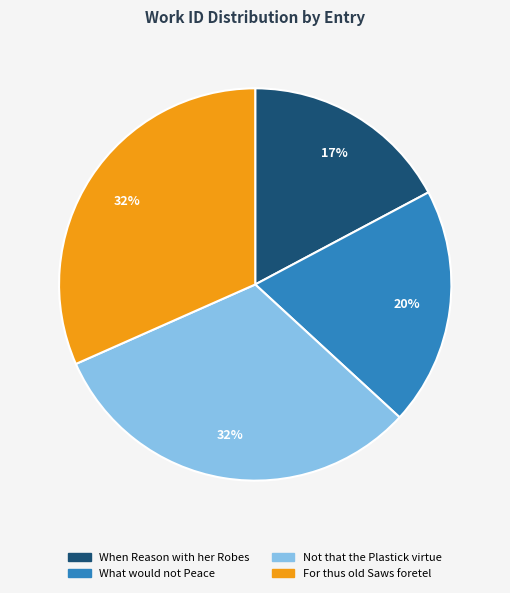

How many segments does this pie chart have?

4